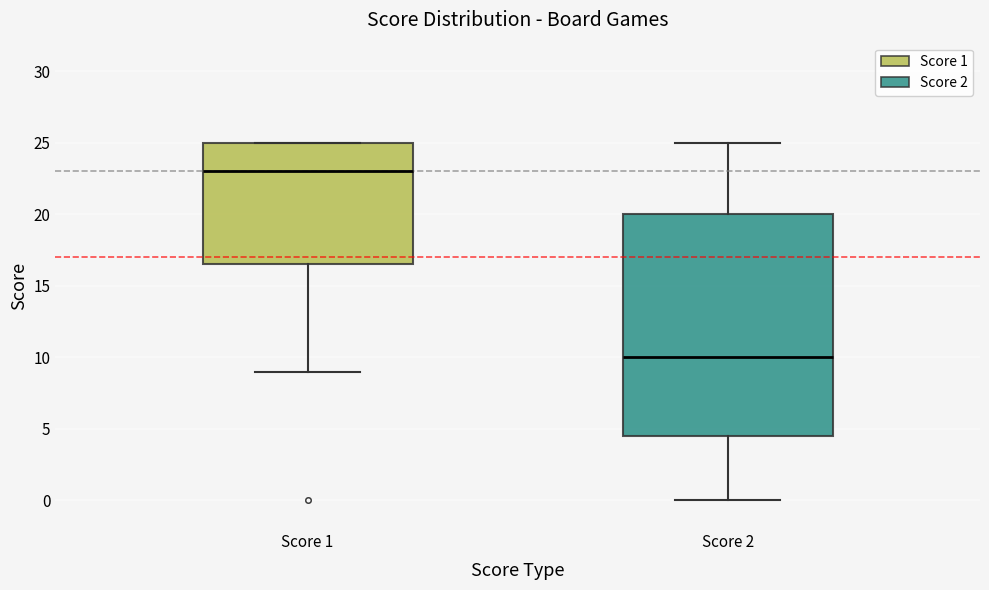

Which box is the tallest, from its lower edge to its upper edge?

Score 2